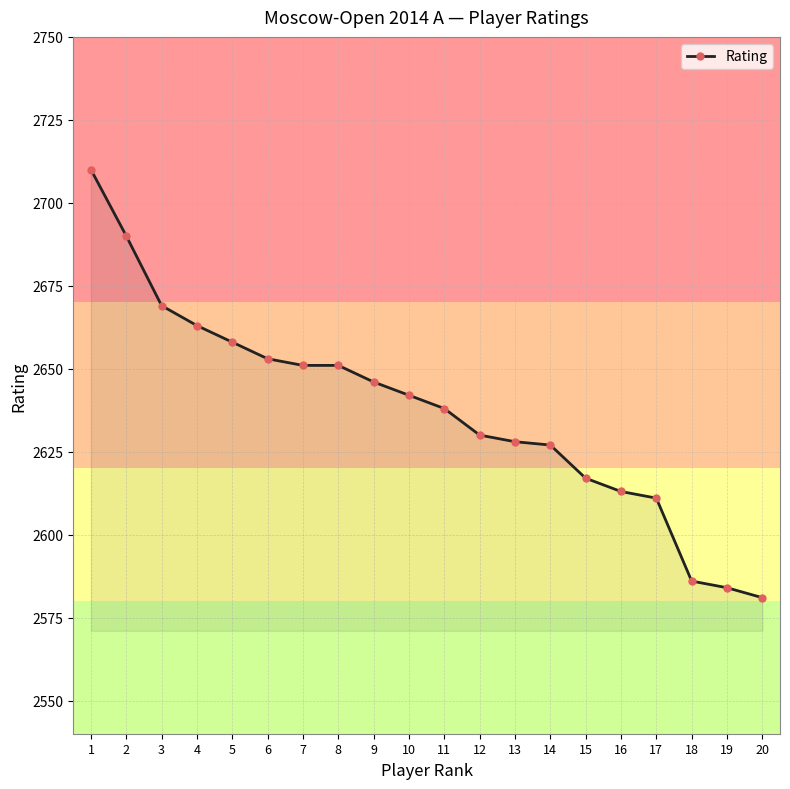

What is the sum of the values at 13 and 14?

5255